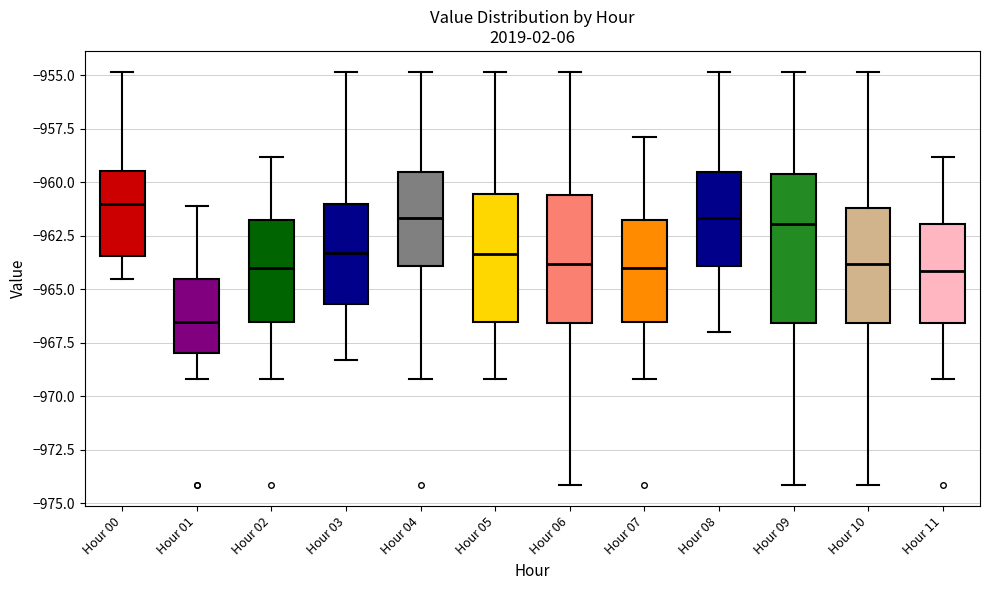

Which box is the tallest, from its lower edge to its upper edge?

Hour 09